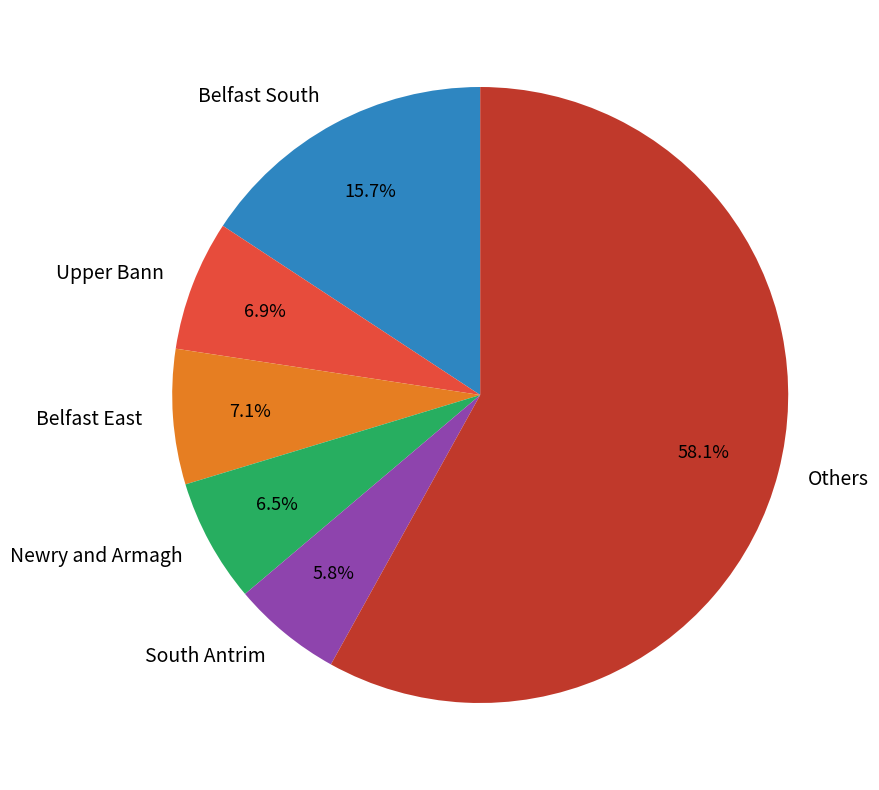

Combined, what portion of the pie is Newry and Armagh and Belfast East?

13.6%